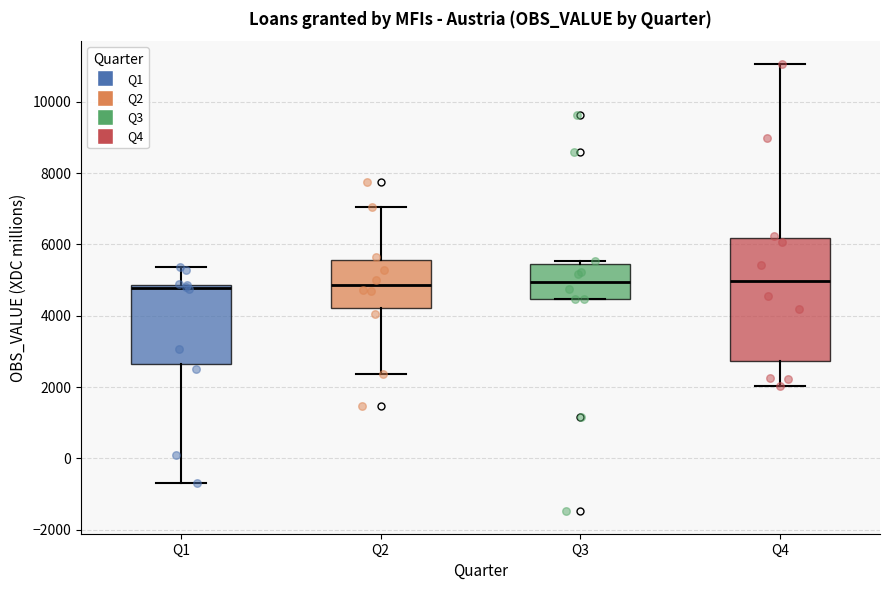

Reading left to right, transcribe this box plot: for each box, give where its median line is, the range the box spans, and where its two whiskers end, as read against the y-axis. The values are not printed on the chart, so give them approximately, as read against the axis.

Q1: median 4800 (just below the box's upper edge), box 2600 to 4800, whiskers -600 to 5400
Q2: median 4800, box 4200 to 5600, whiskers 2400 to 7000
Q3: median 5000, box 4400 to 5400, whiskers 4400 to 5600
Q4: median 5000, box 2800 to 6200, whiskers 2000 to 11000